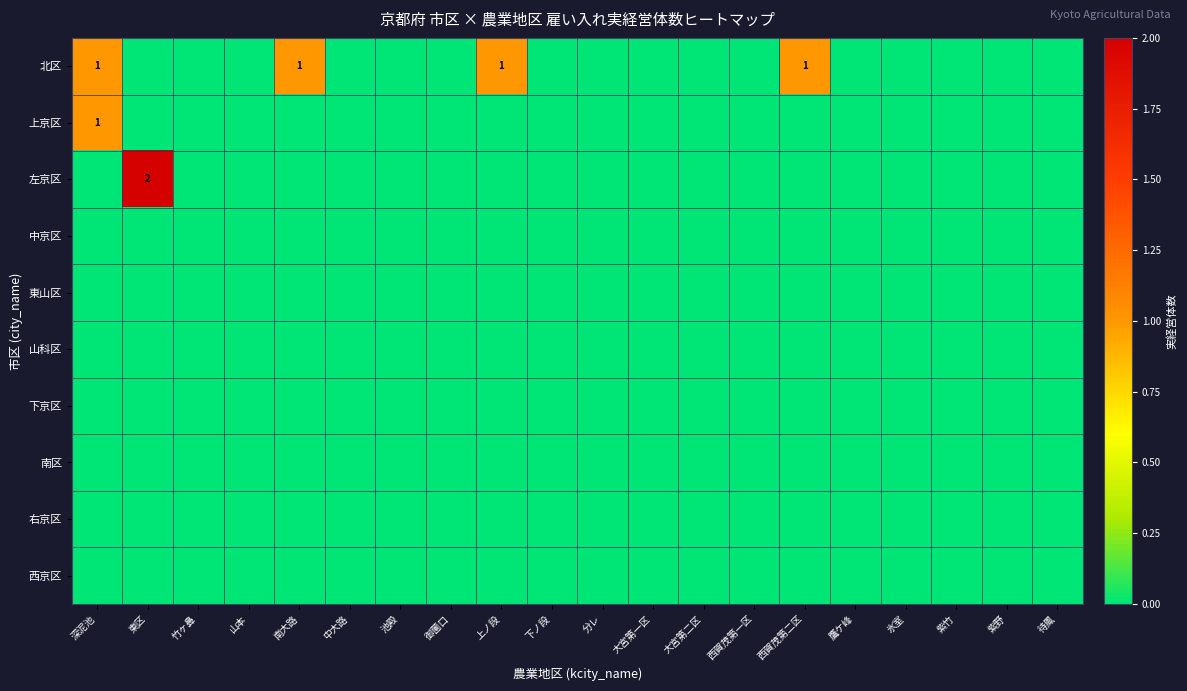

Is it true that 南区 equals 0 at 下ノ段?

True